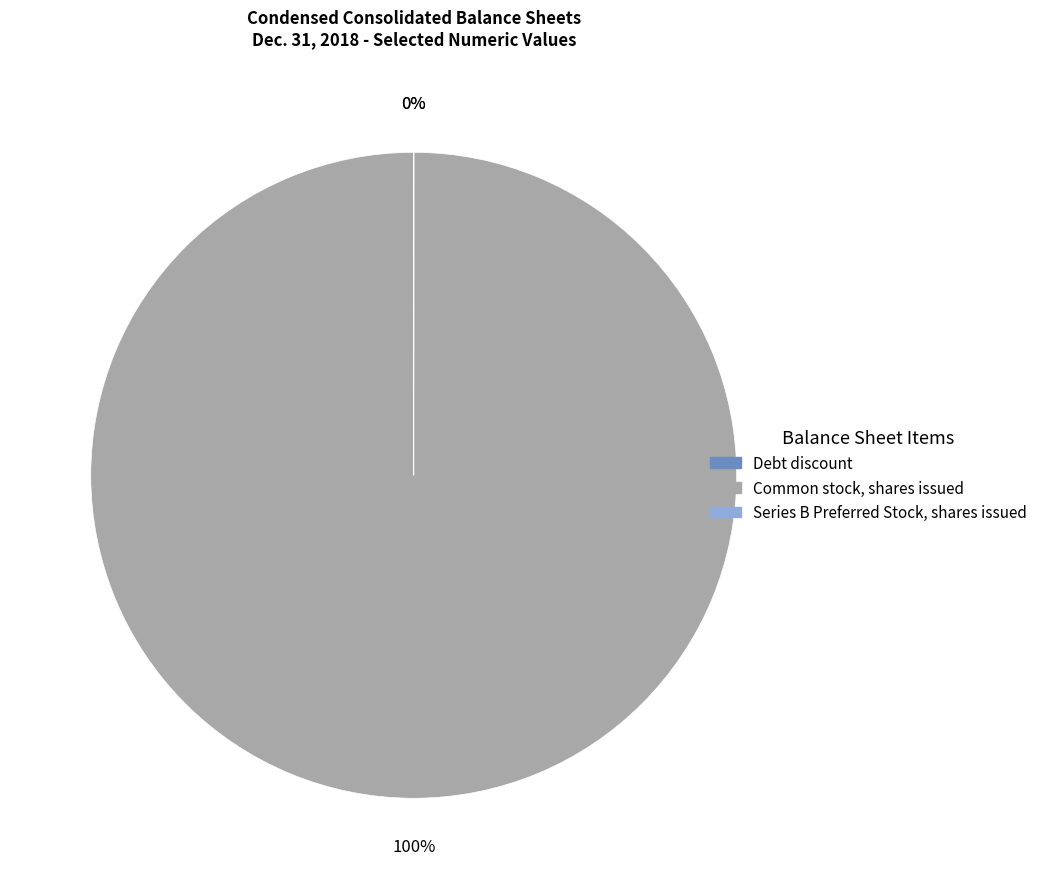

To the nearest percent, what percentage of the pie is Common stock, shares issued?

100%